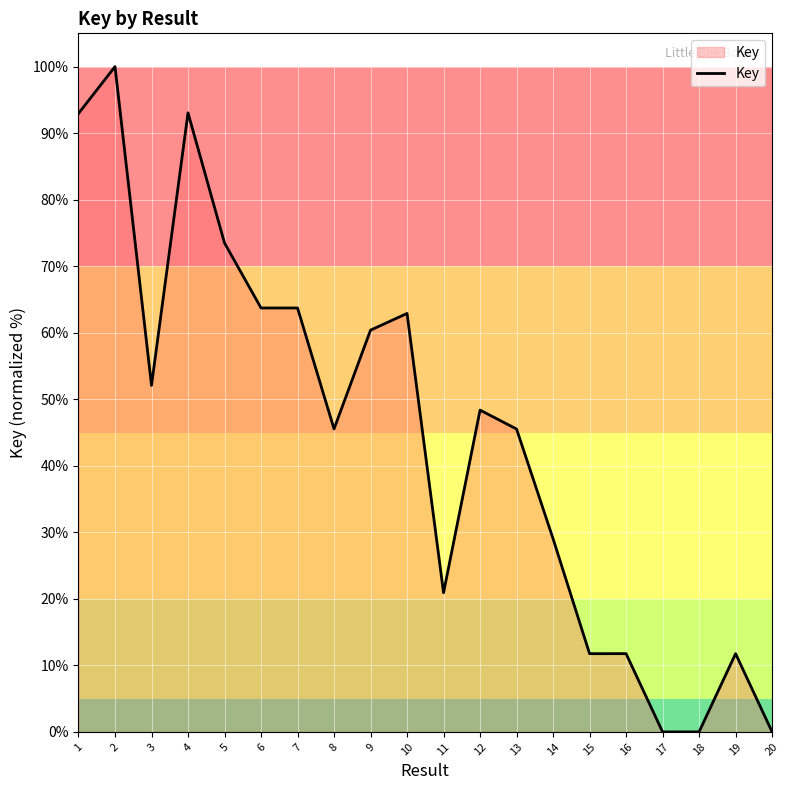

What is the difference between the second highest and second lowest values?

93.0